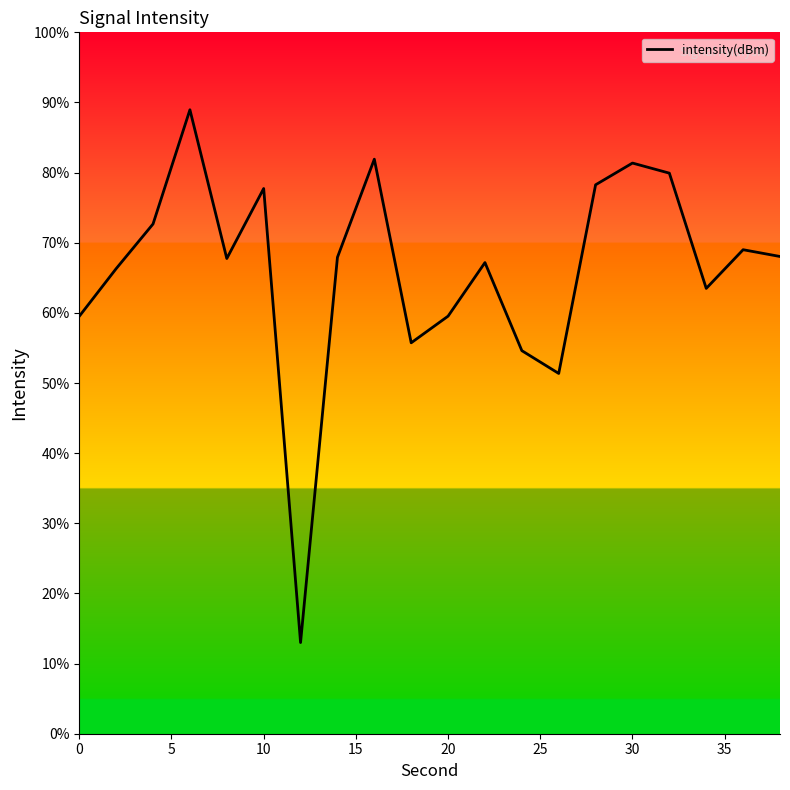

Is this an area chart (filled region under the line)?

No